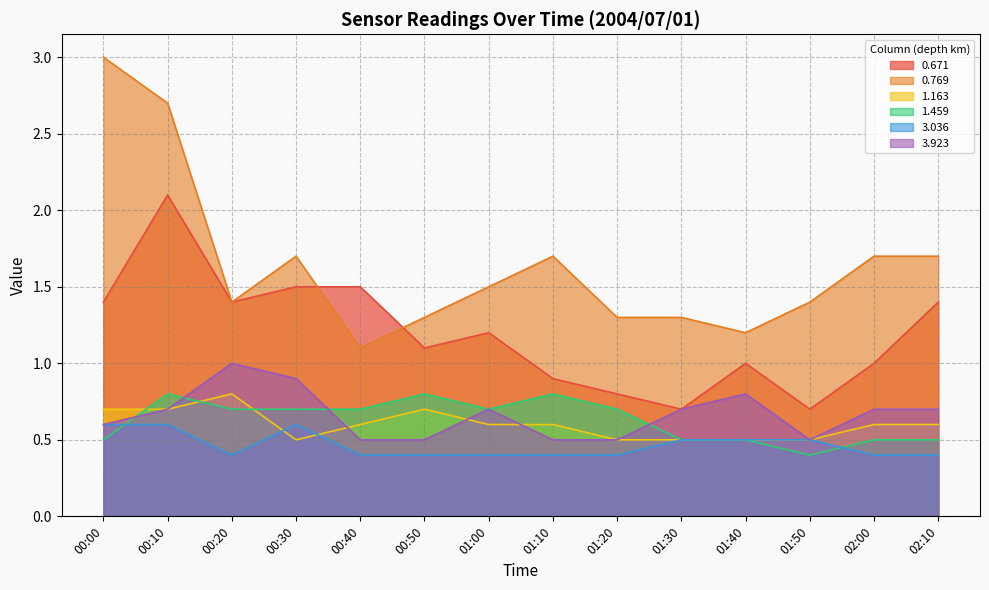

Read the 3.036 value at 00:30.

0.6